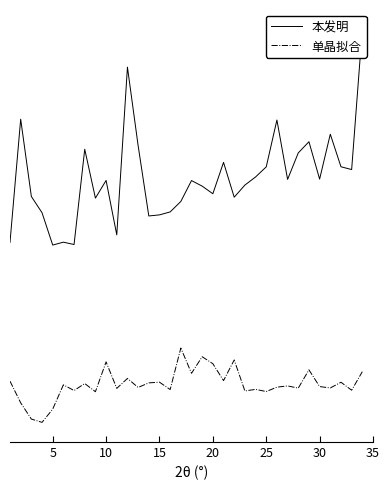

Does the chart display data point markers on the line(s)?

No